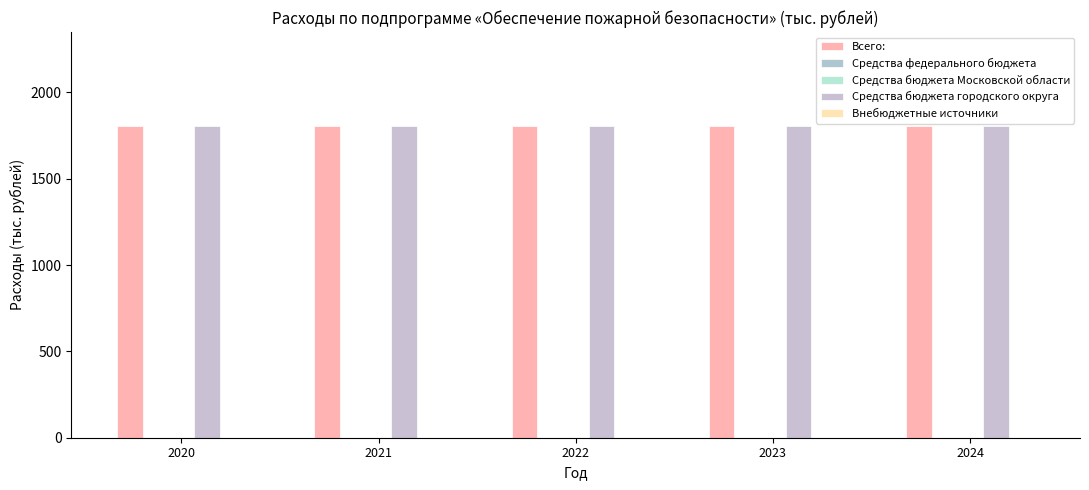

List the series in order of their peak value, highest first.

Всего:, Средства бюджета городского округа, Средства федерального бюджета, Средства бюджета Московской области, Внебюджетные источники